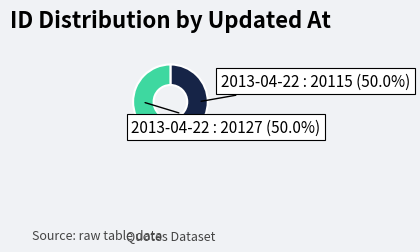

Approximately how many times larger is the value at 2013-04-22 : 20127 (50.0%) compared to 2013-04-22 : 20115 (50.0%)?

1.0